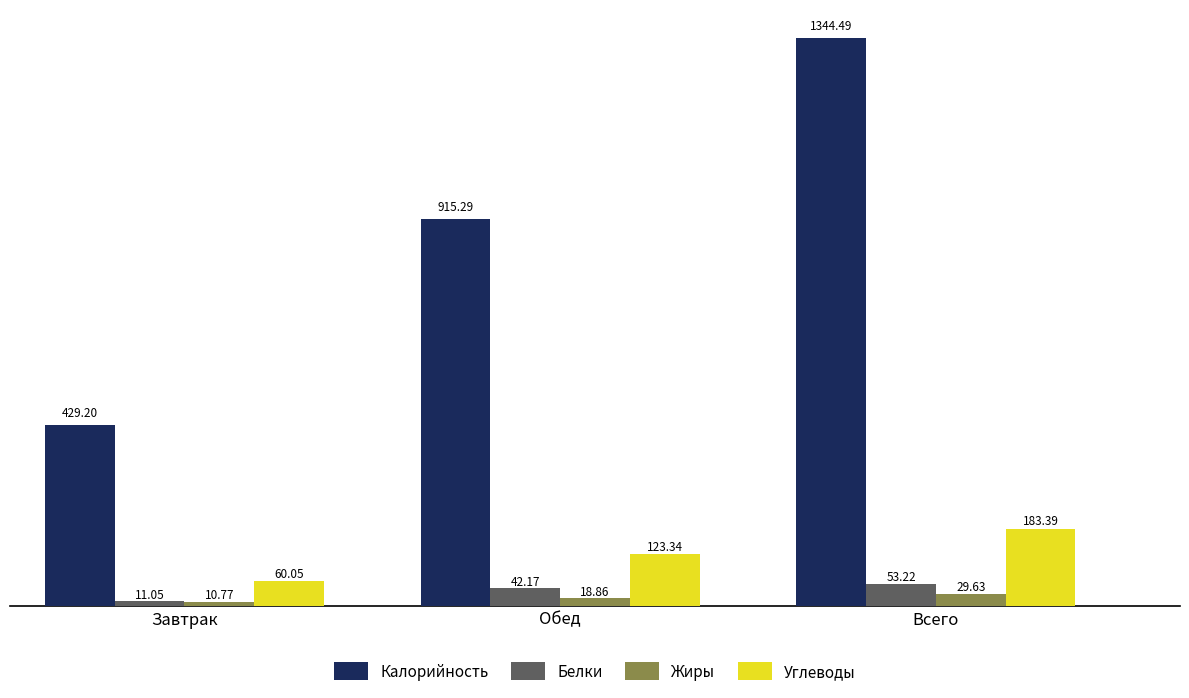

Does the chart contain stacked bars?

No